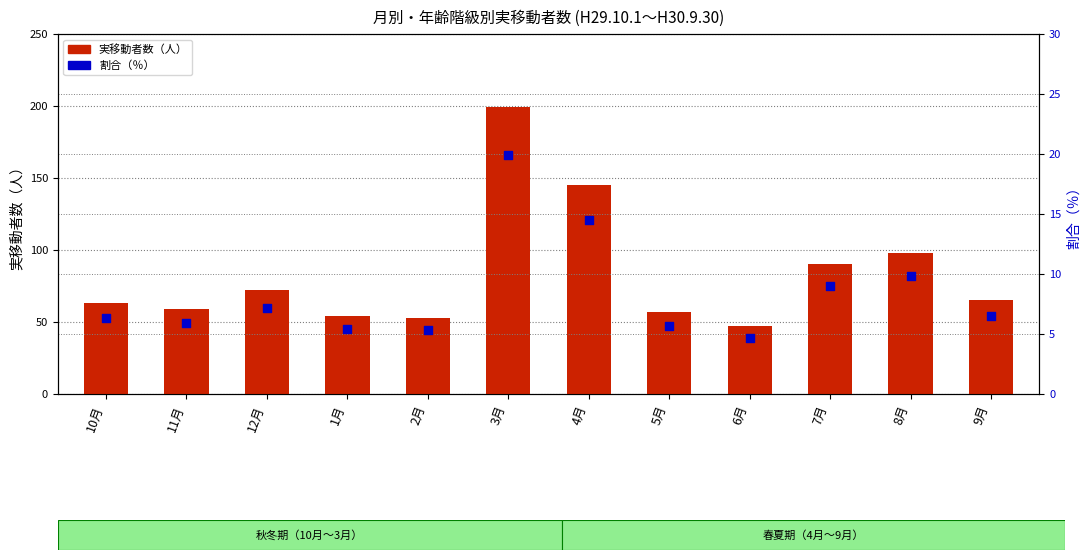

Which series reaches the minimum Y coordinate?

割合（％）